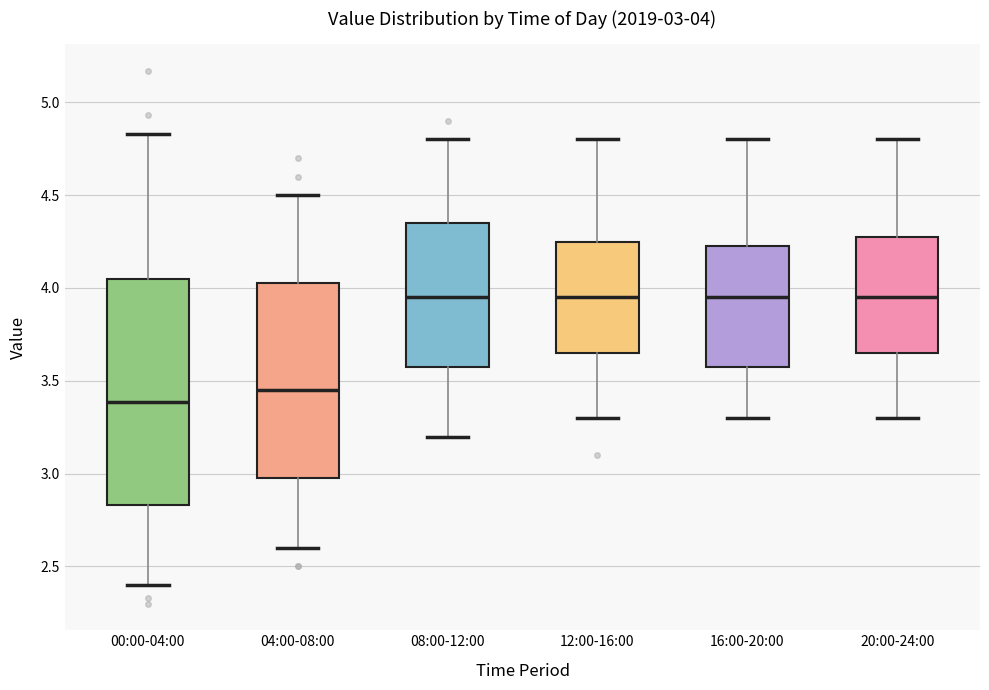

Which box's median line is the lowest?

00:00-04:00